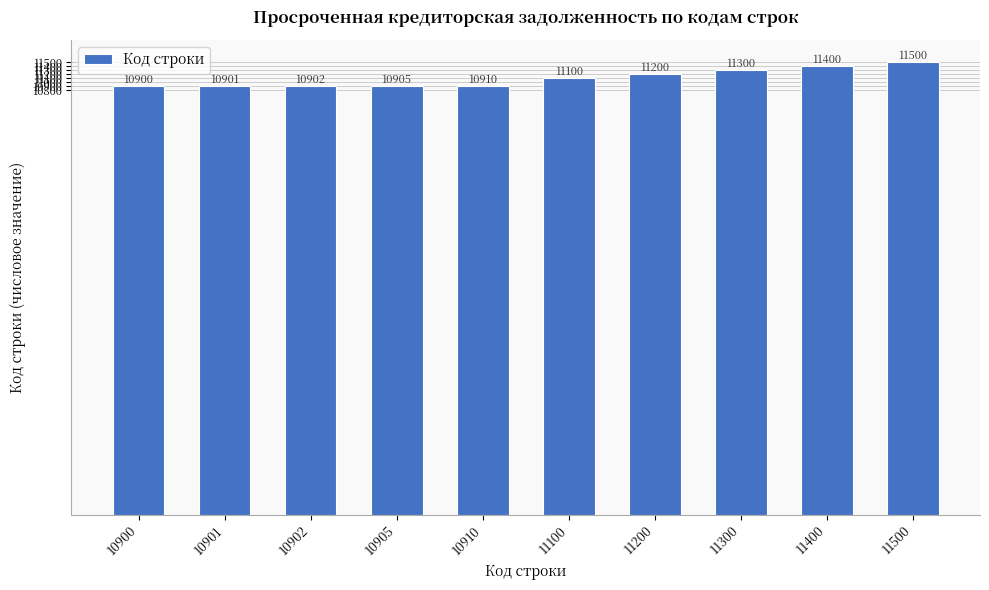

Count the number of data series in this chart.

1